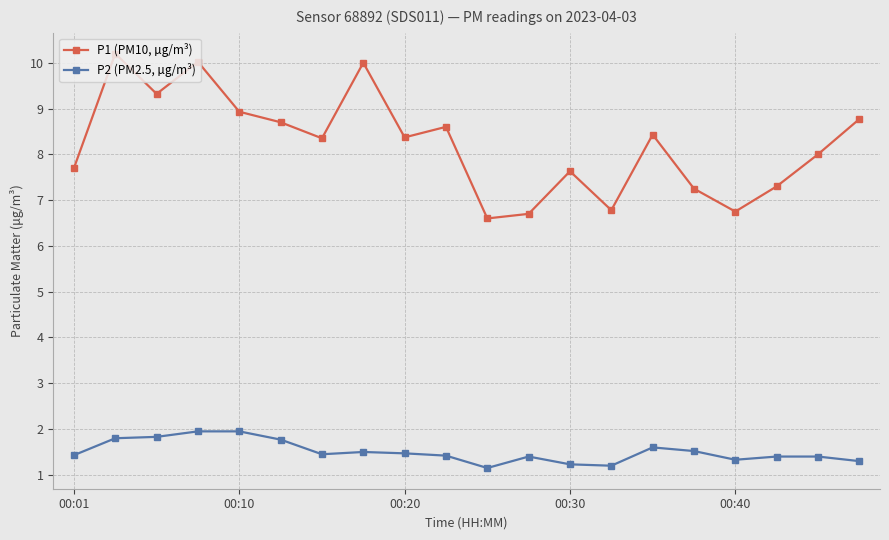

Which series has the largest total across all categories?

P1 (PM10, µg/m³)